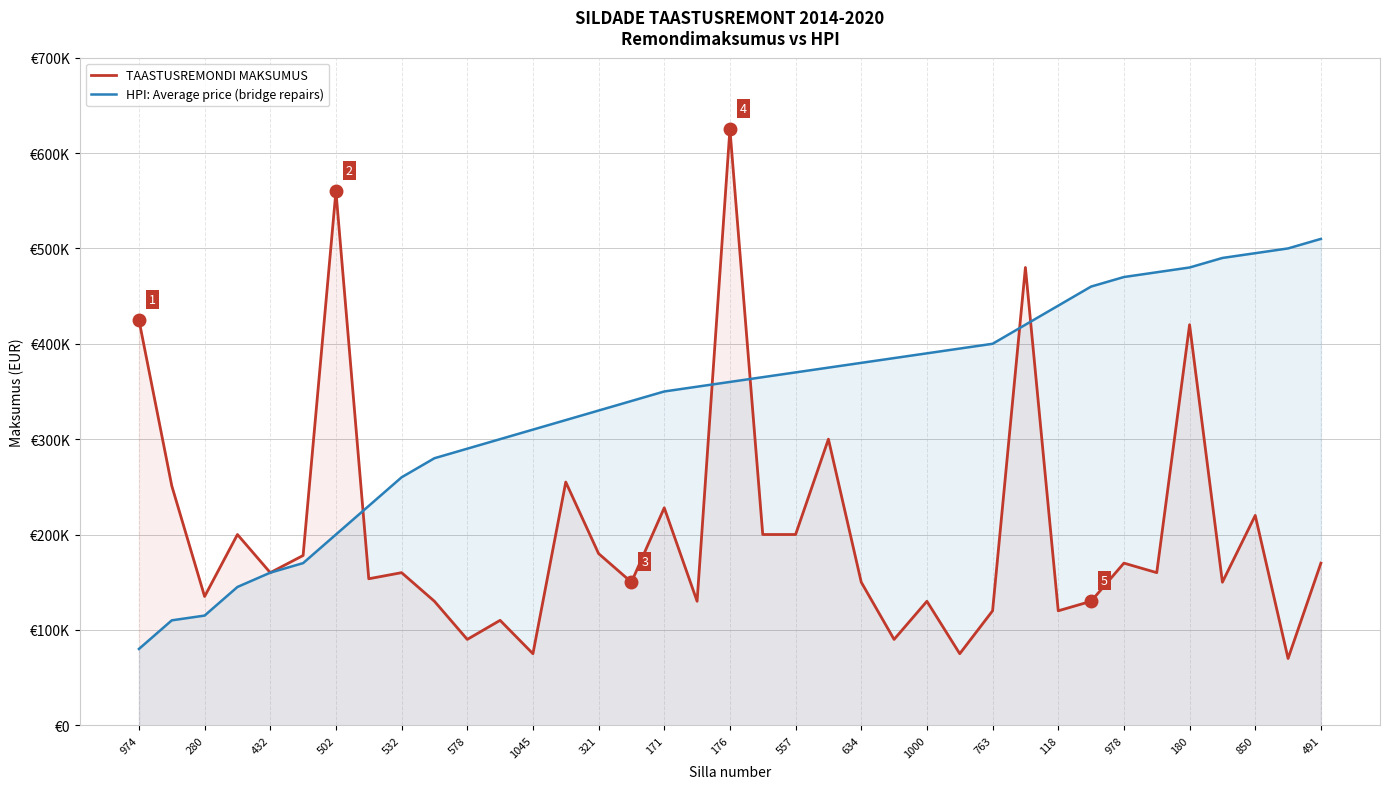

Where is the first local maximum for TAASTUSREMONDI MAKSUMUS?

502